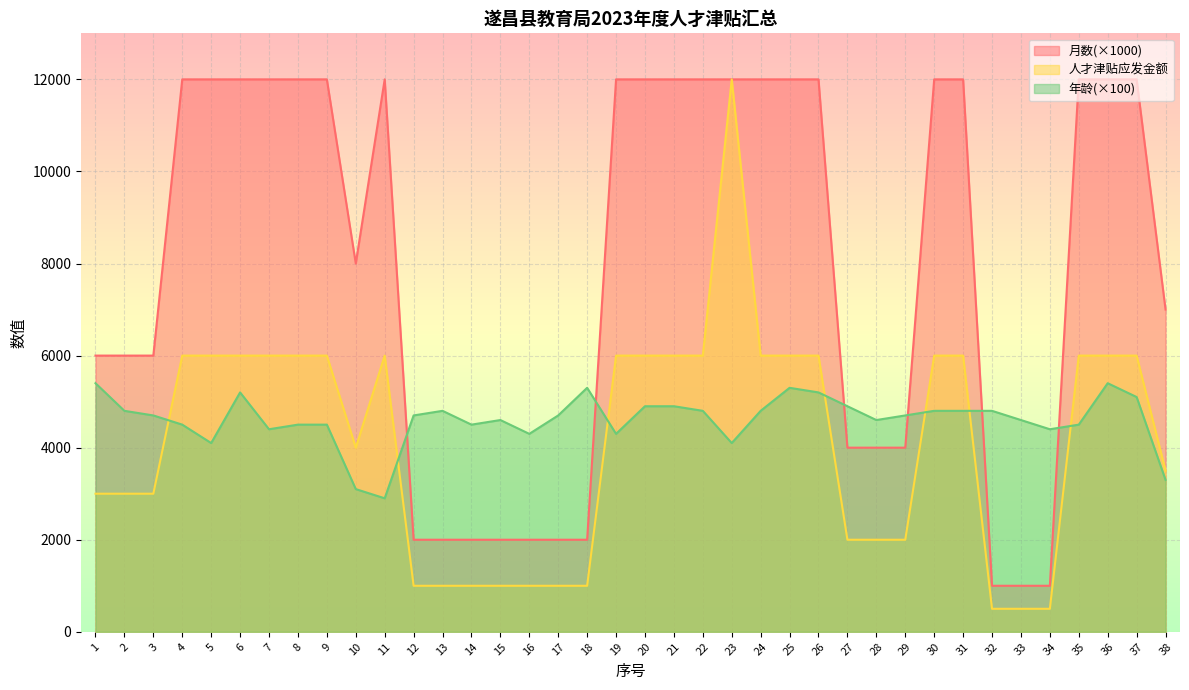

What is the maximum value shown in the chart?

12000